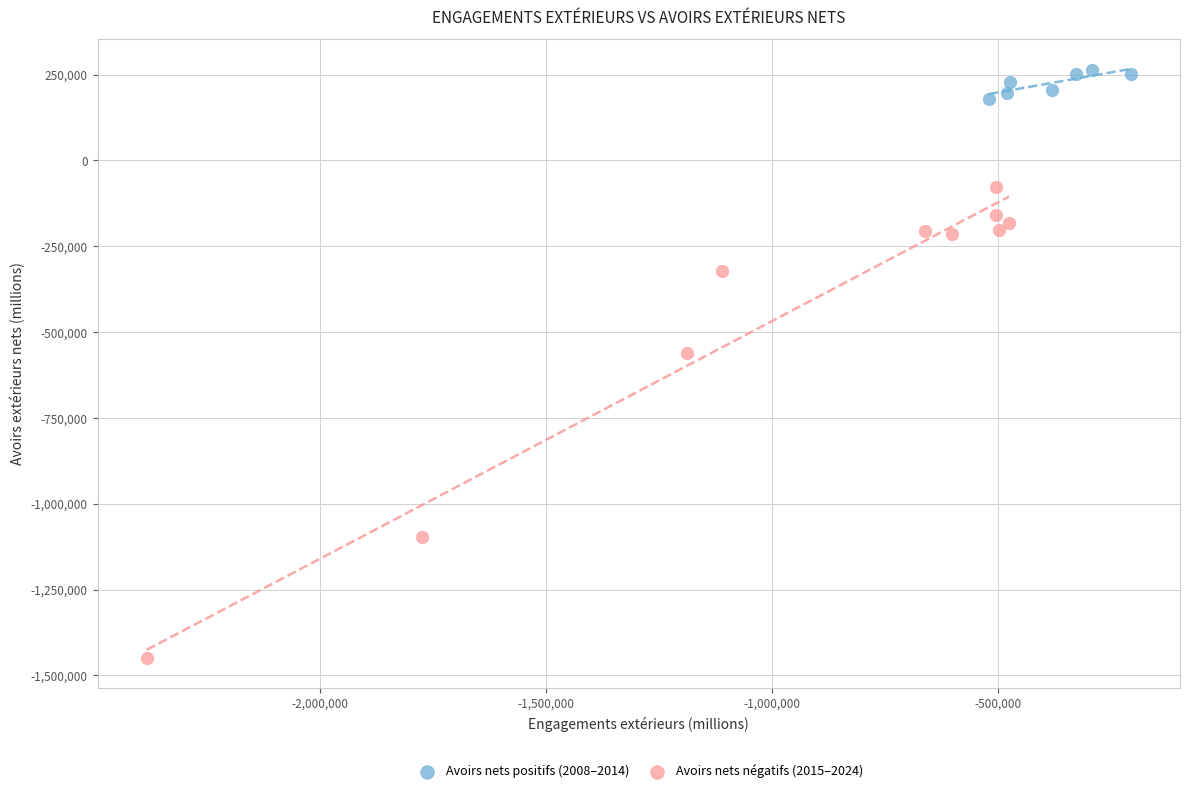

What are all the series names shown in the legend?

Avoirs nets positifs (2008–2014), Avoirs nets négatifs (2015–2024)